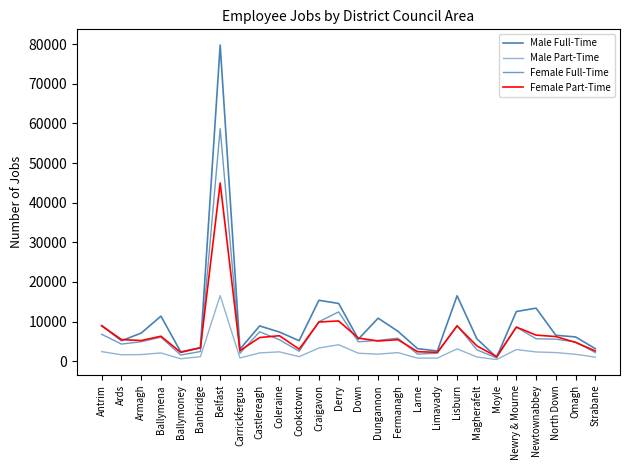

What is the sum of the Female Part-Time values at Armagh and Cookstown?

8246